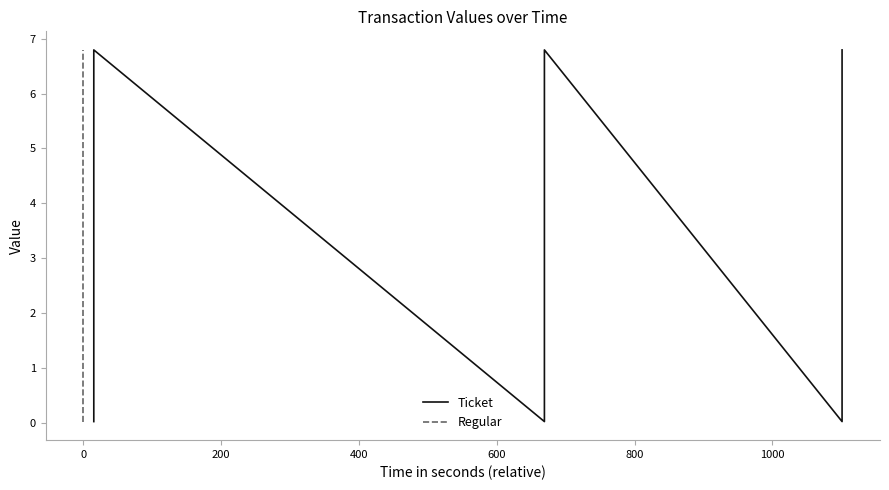

What is the average value of the Regular series?

3.4